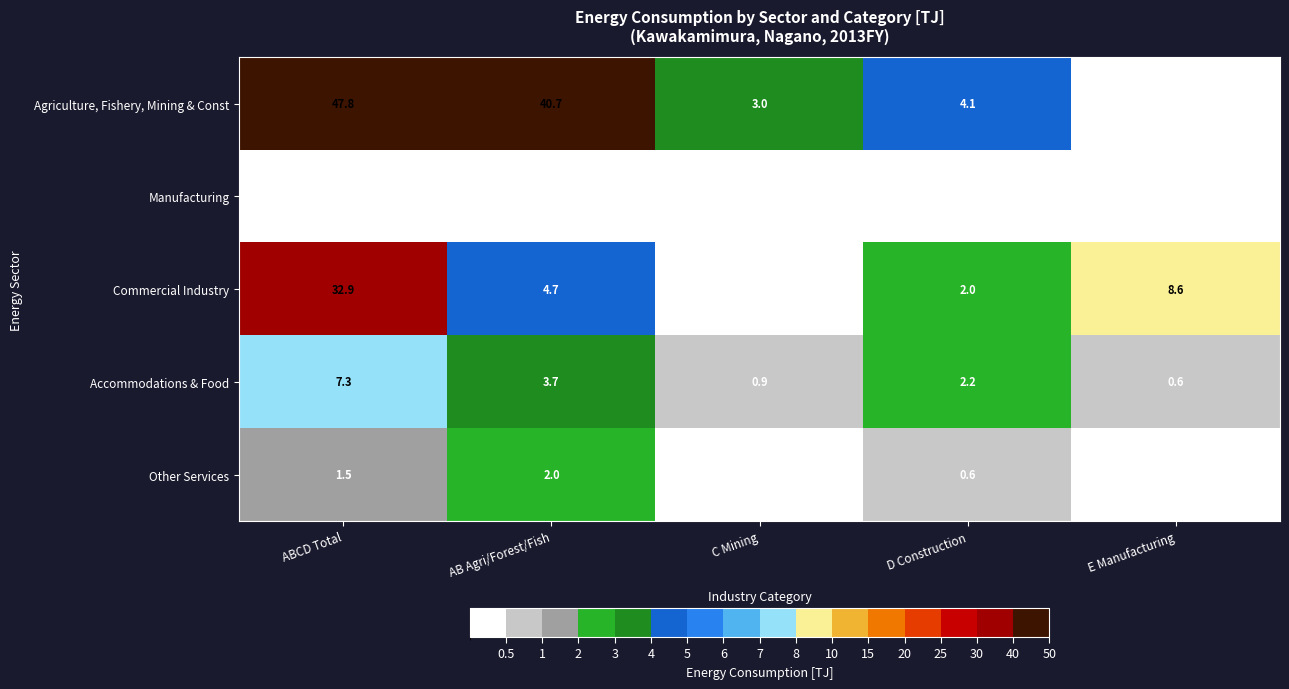

What is the difference between the Other Services values at E Manufacturing and D Construction?

0.6